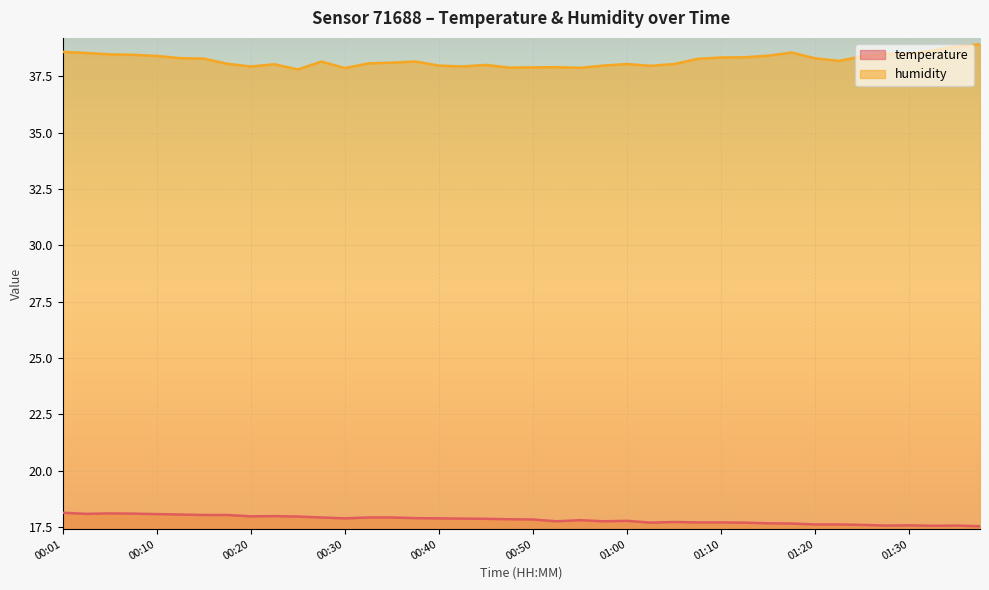

In humidity, how many points are lower than both neighbors (excluding endpoints)?

8